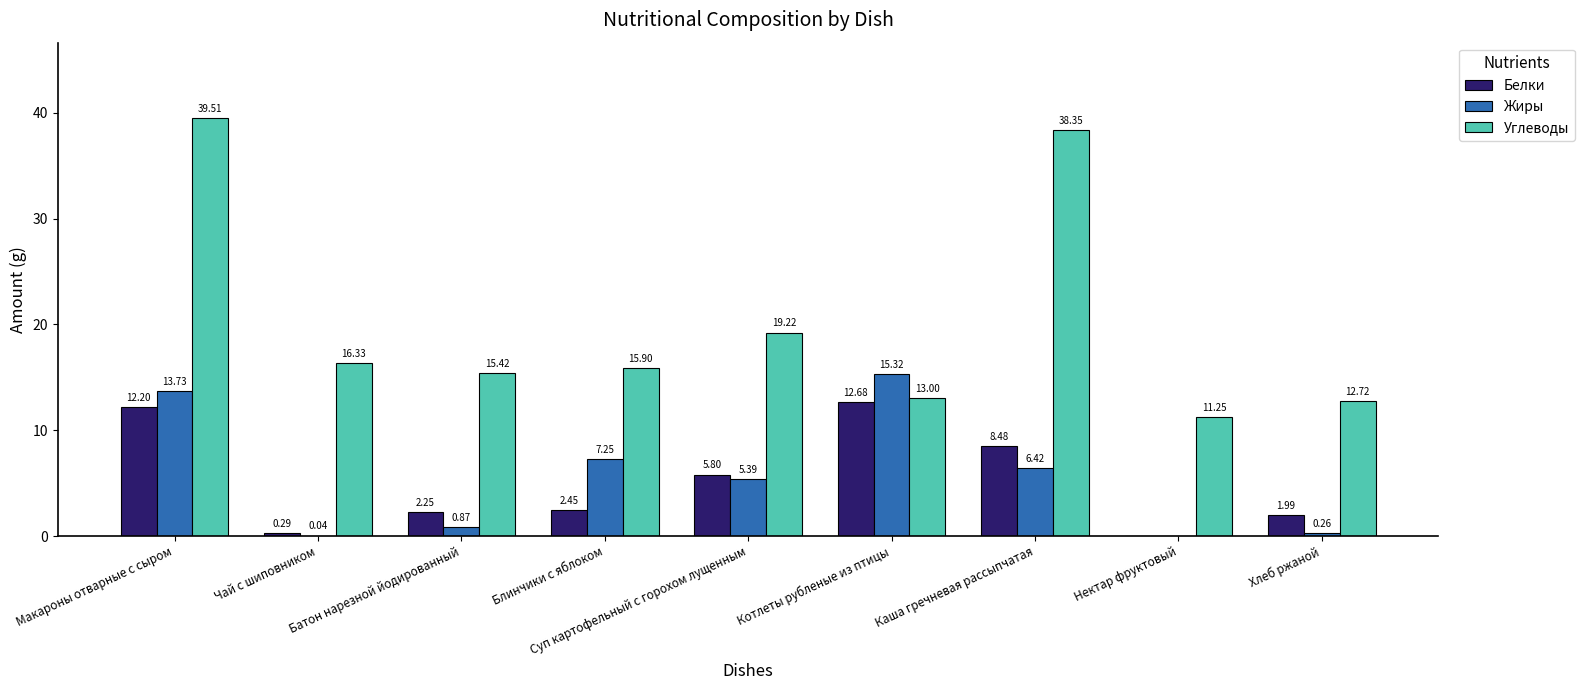

Is it true that Белки equals 5.5 at Каша гречневая рассыпчатая?

False